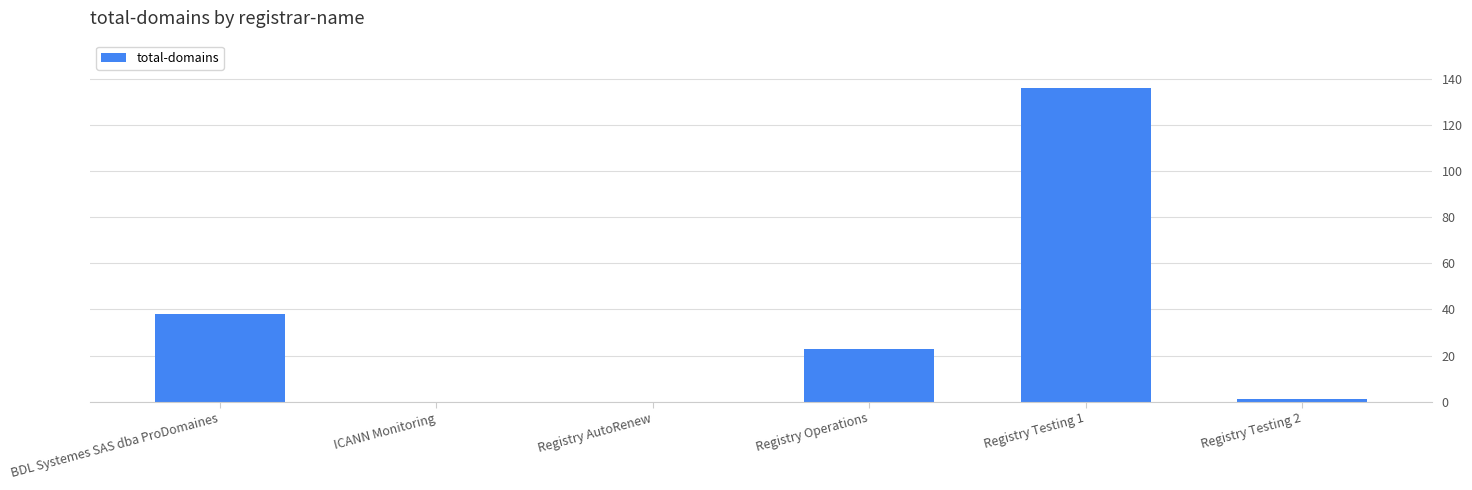

What is the sum of the values at Registry Testing 2 and Registry Operations?

24